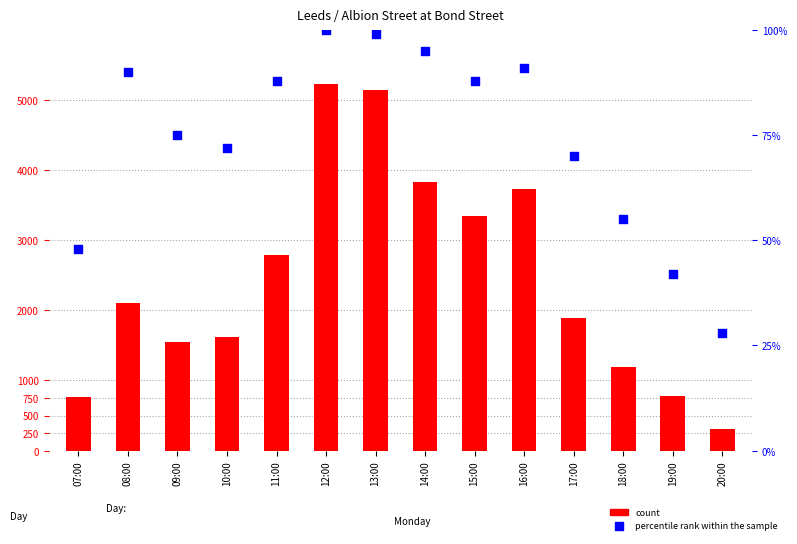

Which series has the largest total across all categories?

count